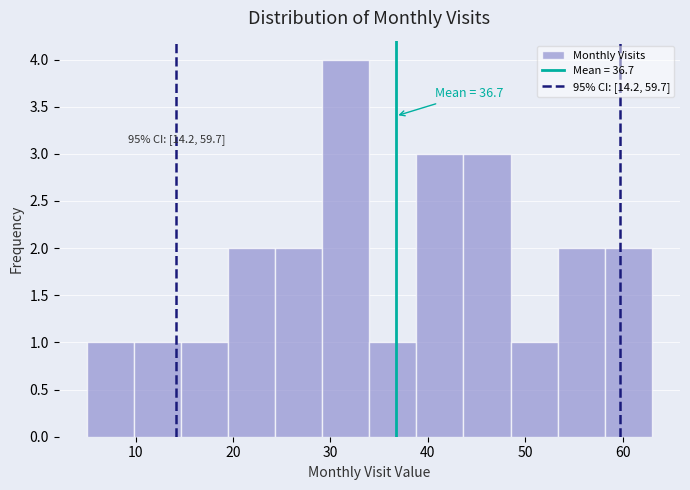

Over which range of the x-axis is the bar tallest?

29 to 34